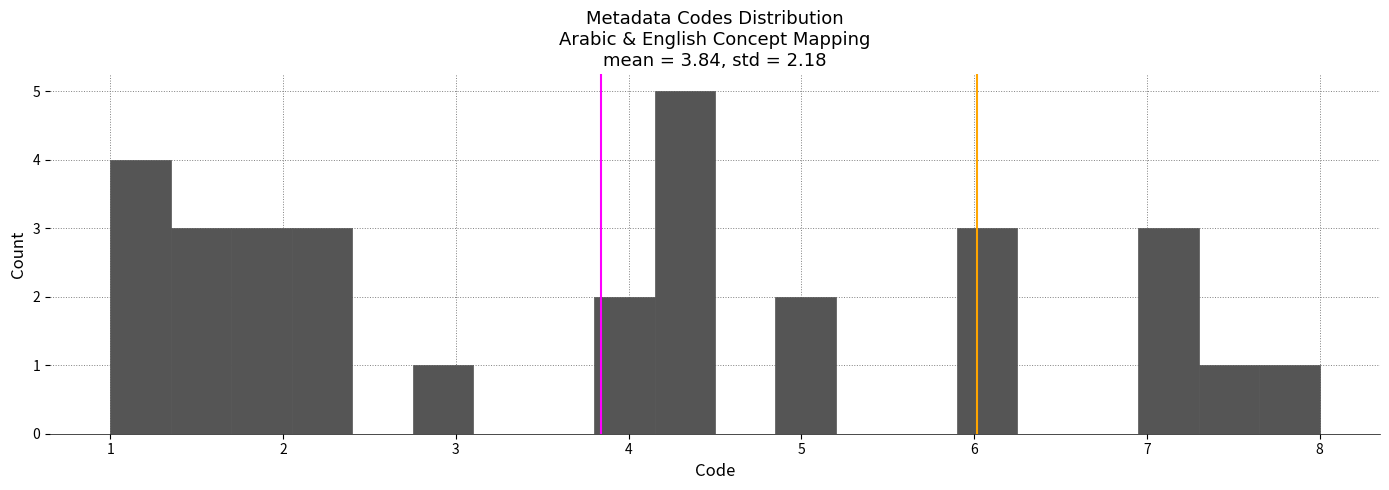

Around what value on the x-axis is the tallest bar? Give the approximate position of its centre, as read against the axis.

4.3